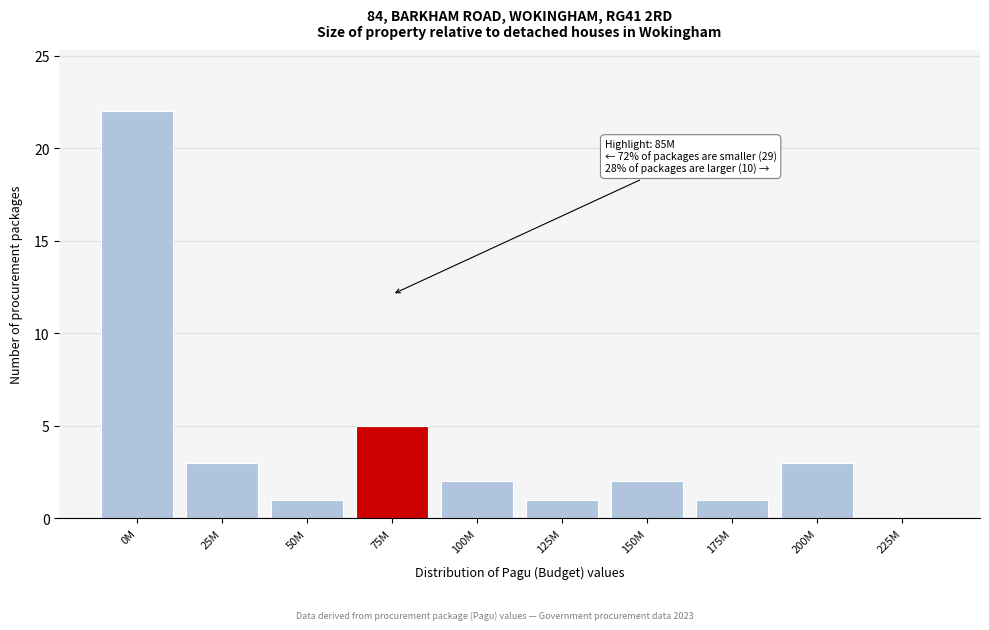

Reading left to right, list all the values displayed in this chart.

0M=22	25M=3	50M=1	75M=5	100M=2	125M=1	150M=2	175M=1	200M=3	225M=0